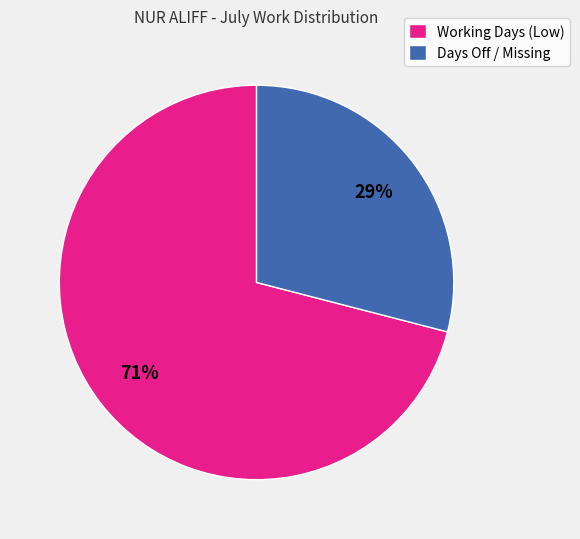

Which slice is the smallest?

Days Off / Missing